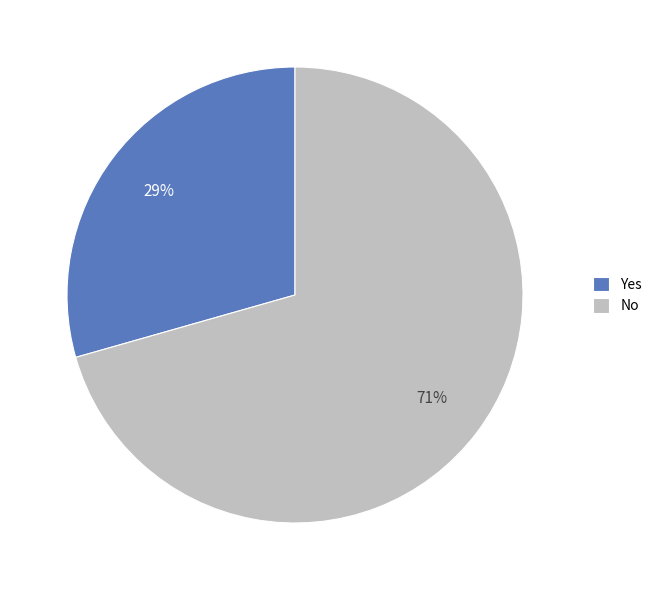

How many segments does this pie chart have?

2